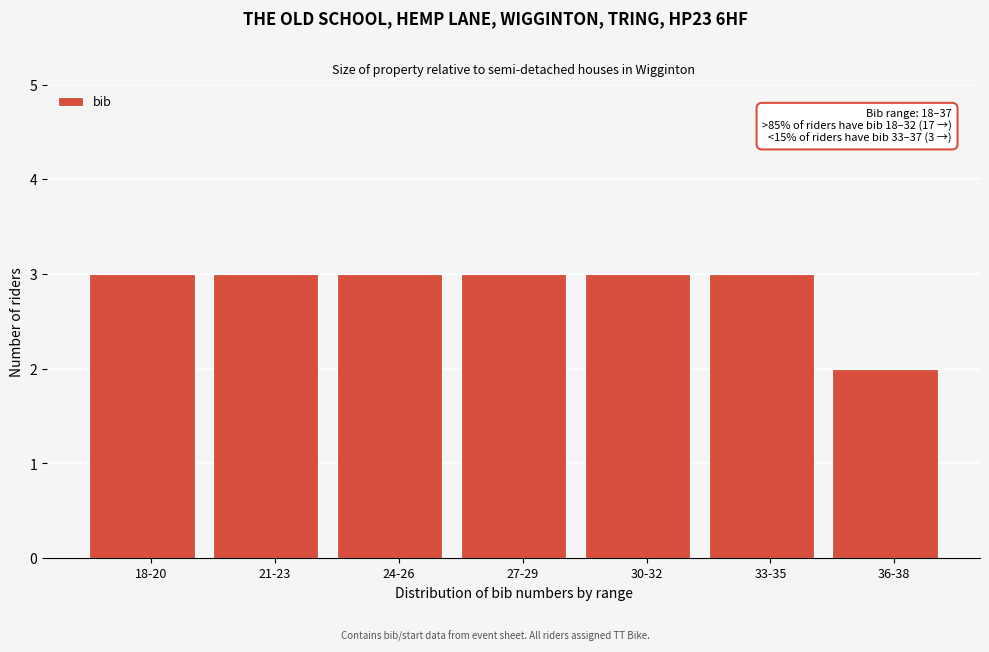

Reading left to right, list all the values displayed in this chart.

18-20=3	21-23=3	24-26=3	27-29=3	30-32=3	33-35=3	36-38=2